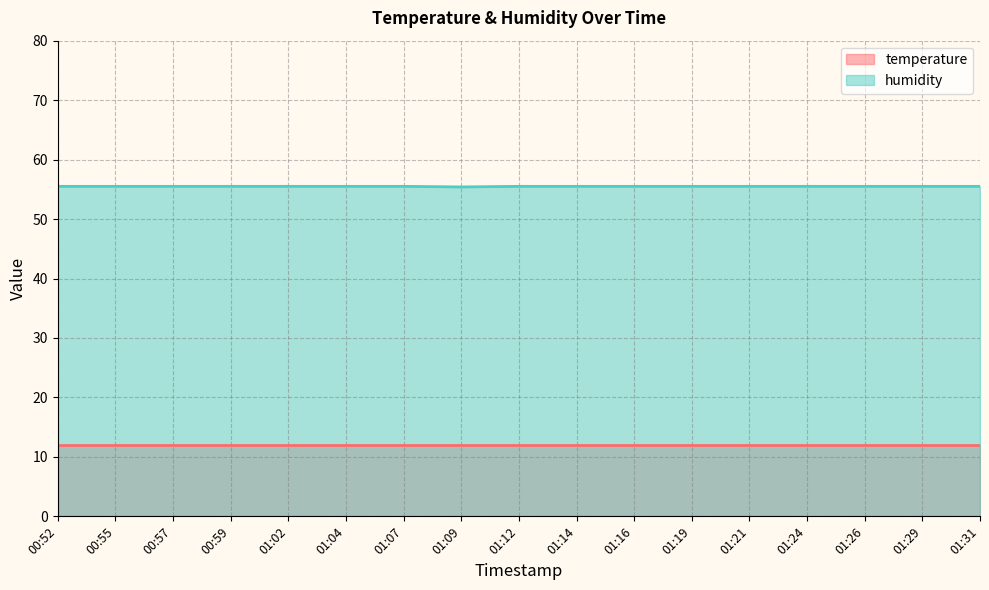

Reading left to right, what are all the values shown in this chart?

55.5	55.5	55.5	55.5	55.5	55.5	55.5	55.4	55.5	55.5	55.5	55.5	55.5	55.5	55.5	55.5	55.5